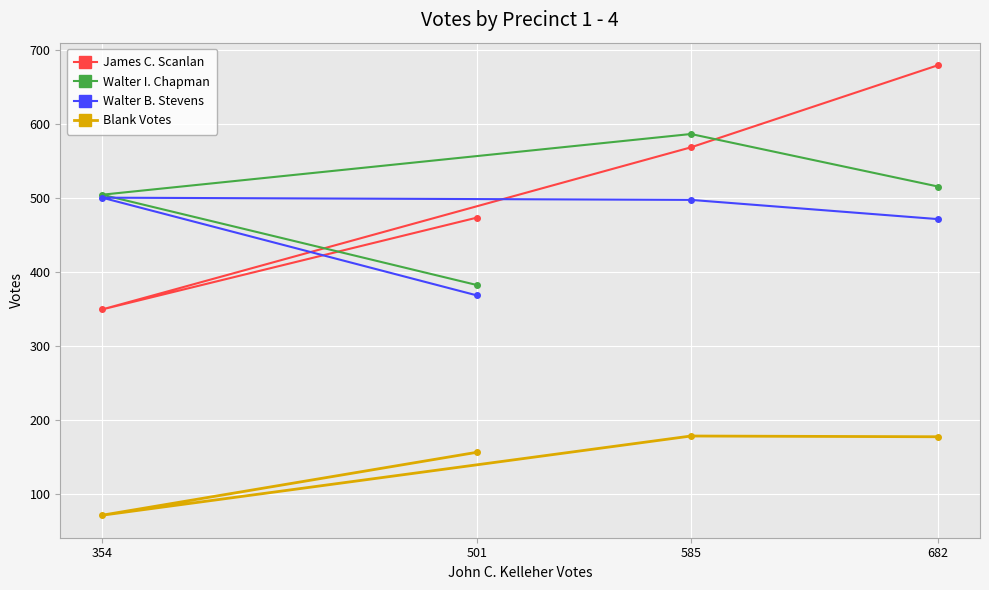

List the labels in order of Blank Votes value, smallest first.

354, 501, 682, 585